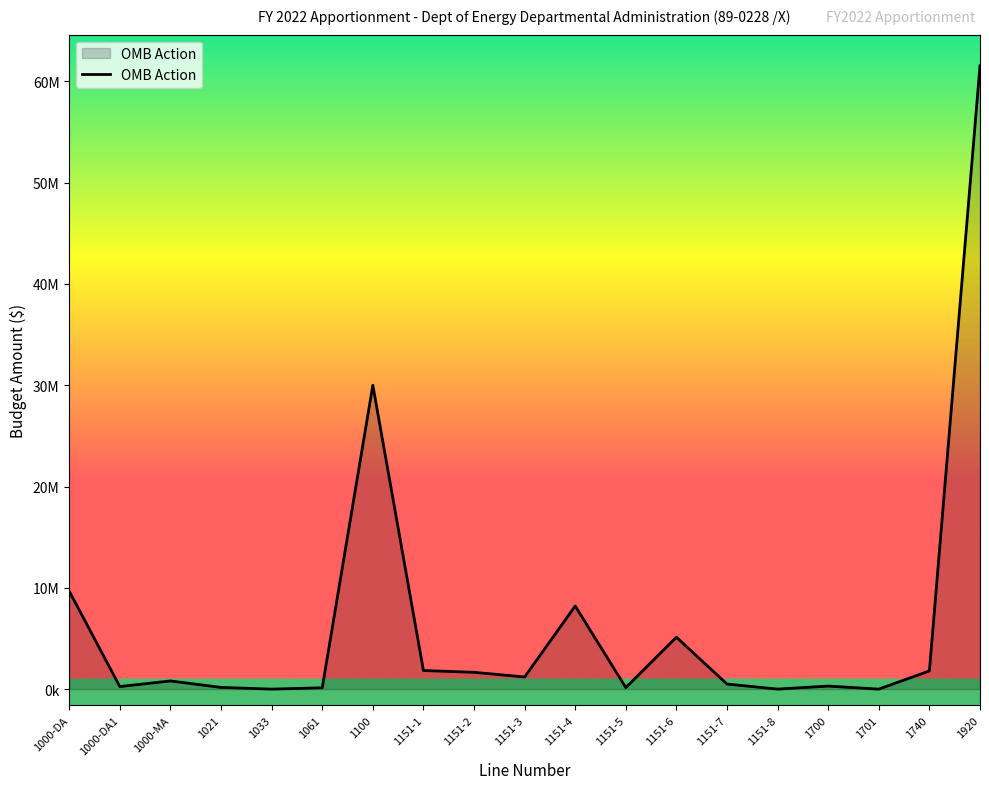

What is the sum of the values at 1151-5 and 1151-3?

1350000